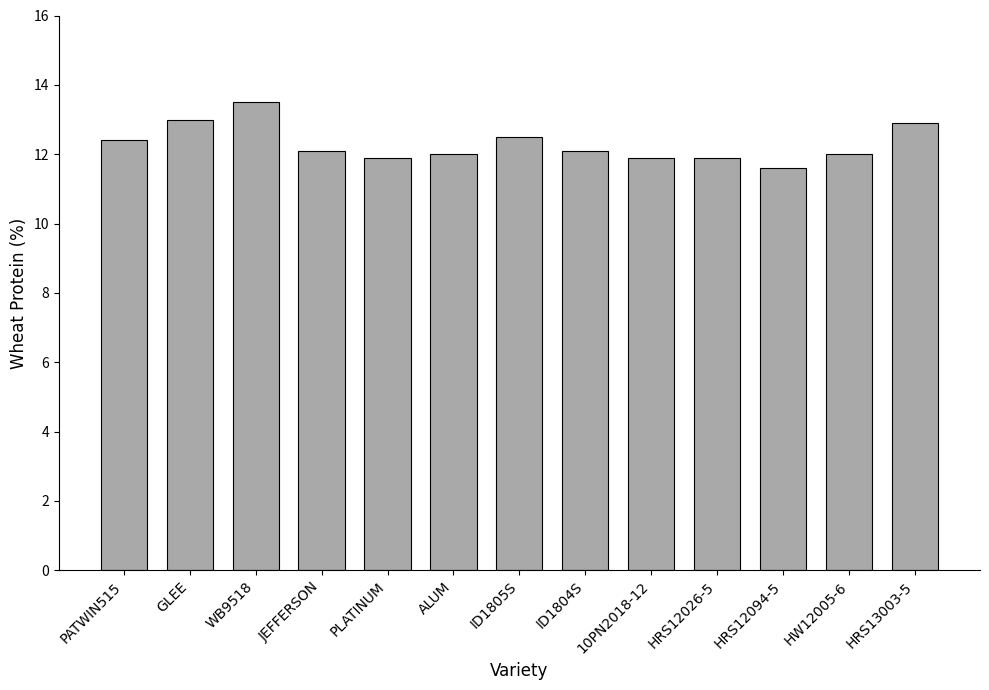

How many series are shown in this chart?

1